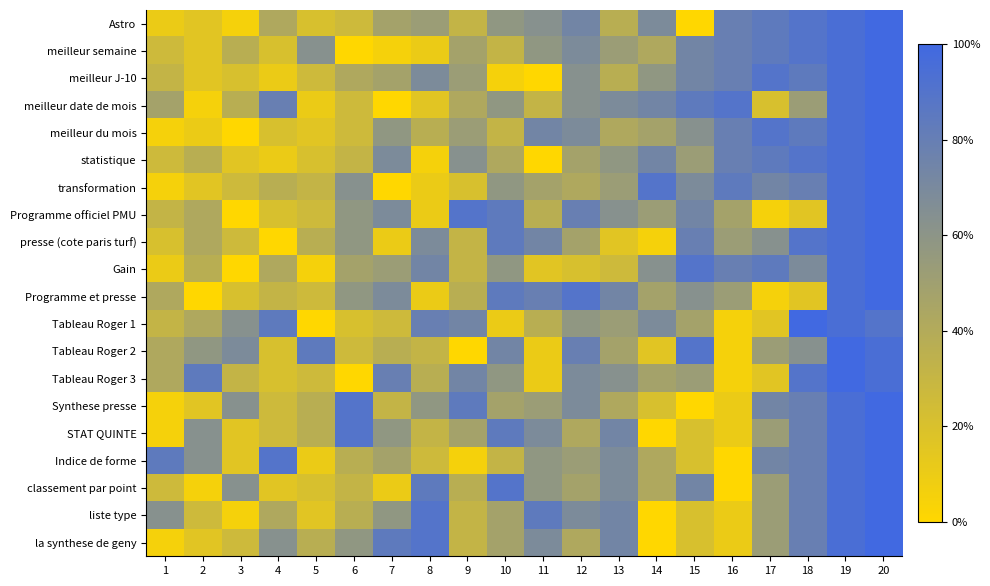

How many distinct data groups are displayed?

20